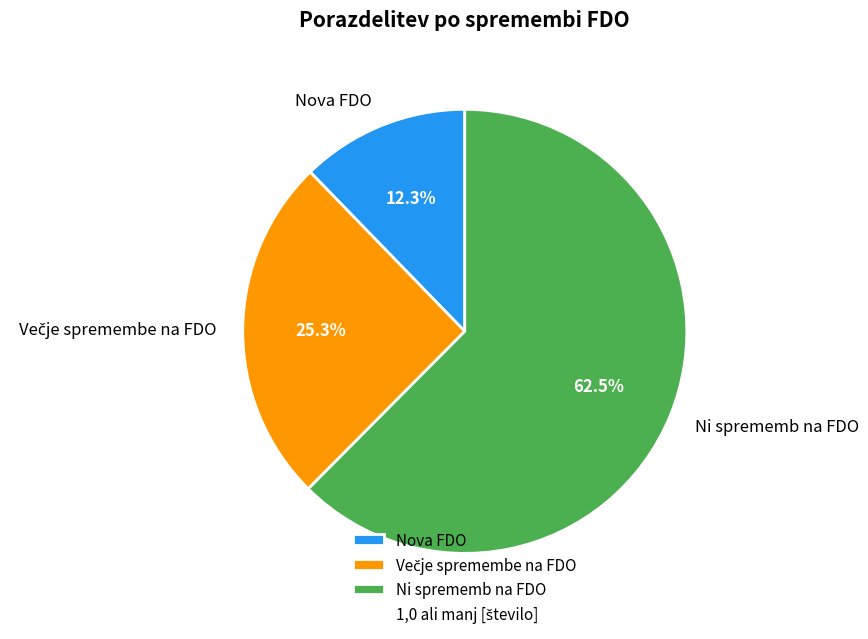

To the nearest percent, what portion does Nova FDO represent?

12%